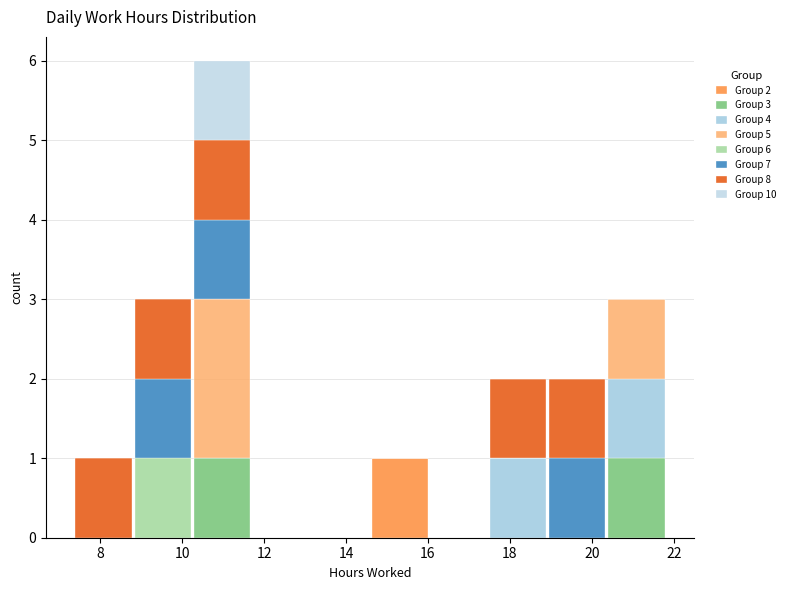

Which range on the x-axis has the tallest stacked bar (by total height)?

10.2 to 11.6